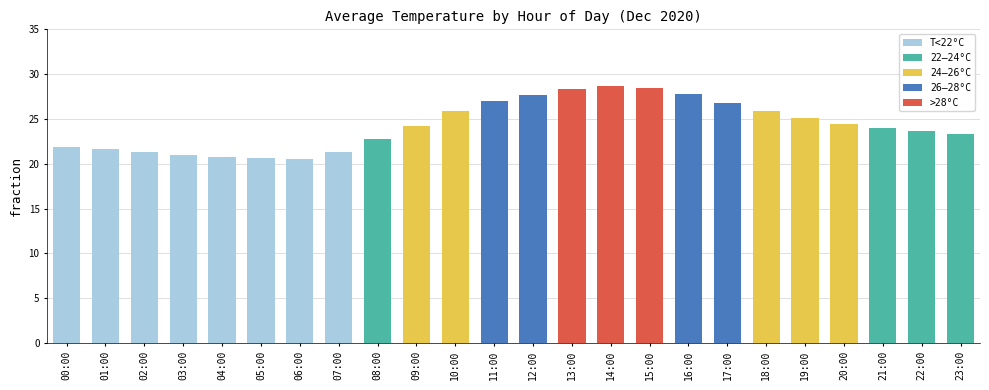

What is the value of the 3rd bar from the left?

21.3